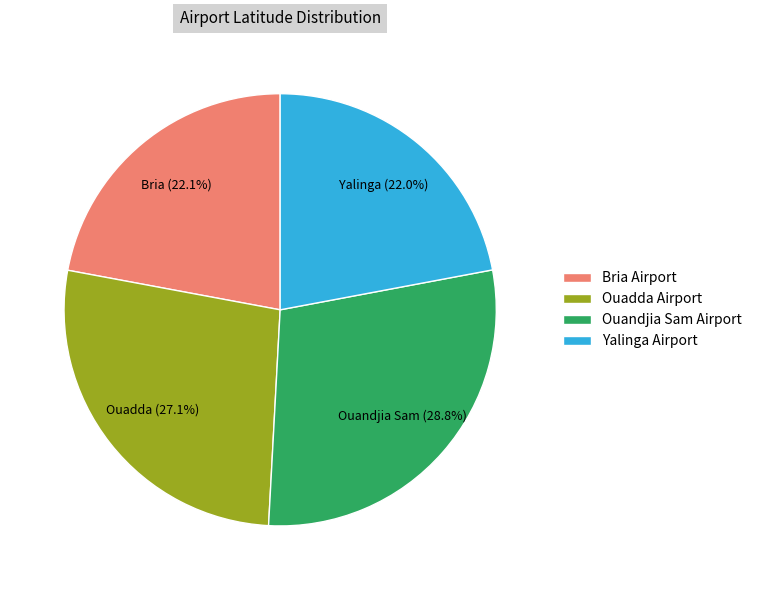

True or false: Bria Airport accounts for 27% of the total.

False